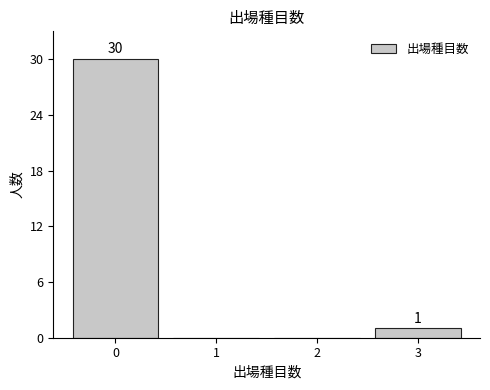

Reading left to right, what are all the values shown in this chart?

0=30	1=0	2=0	3=1